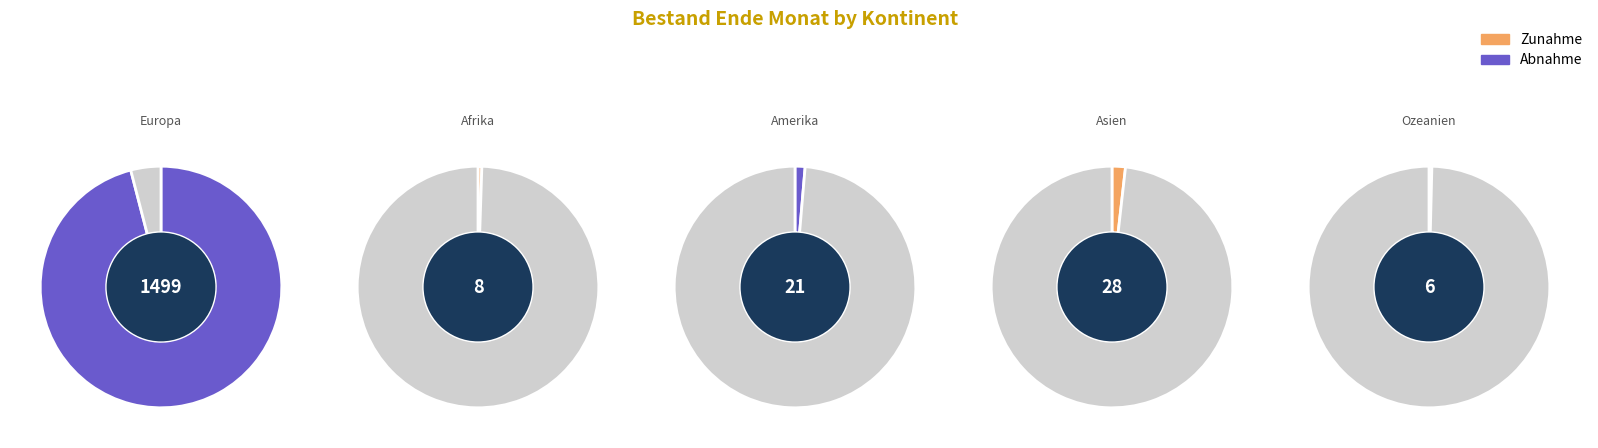

Does Afrika represent more than half of the total?

No